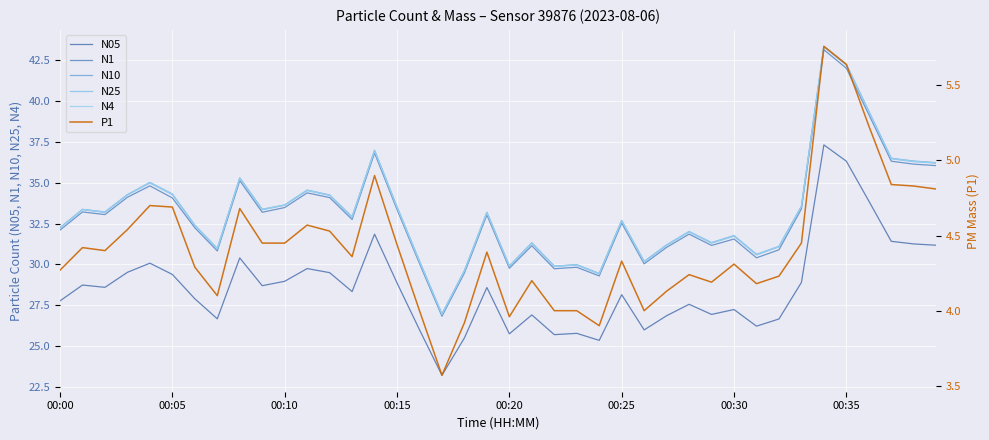

How many data points in P1 are less than 4?

4